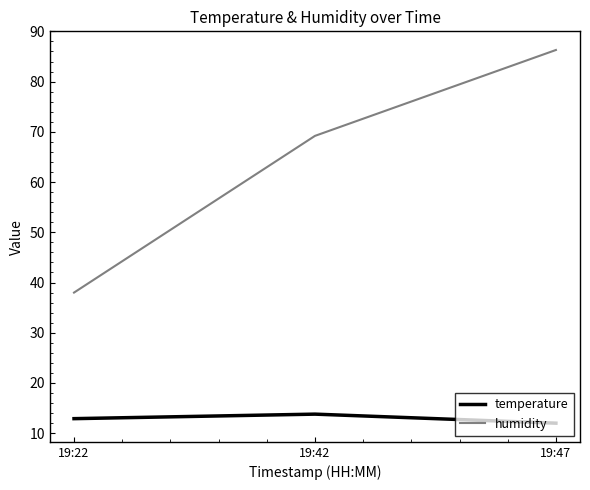

Is it true that temperature equals 12.9 at 19:22?

True